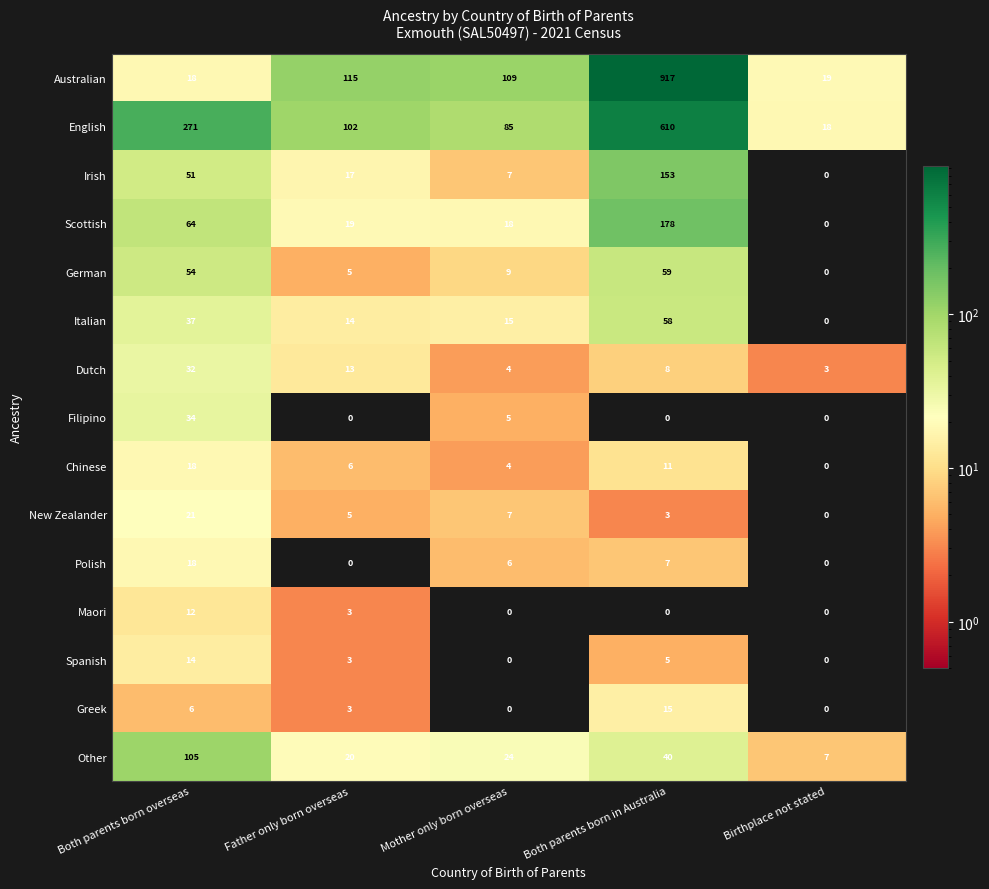

The value of Polish at Birthplace not stated is 9. True or false?

False